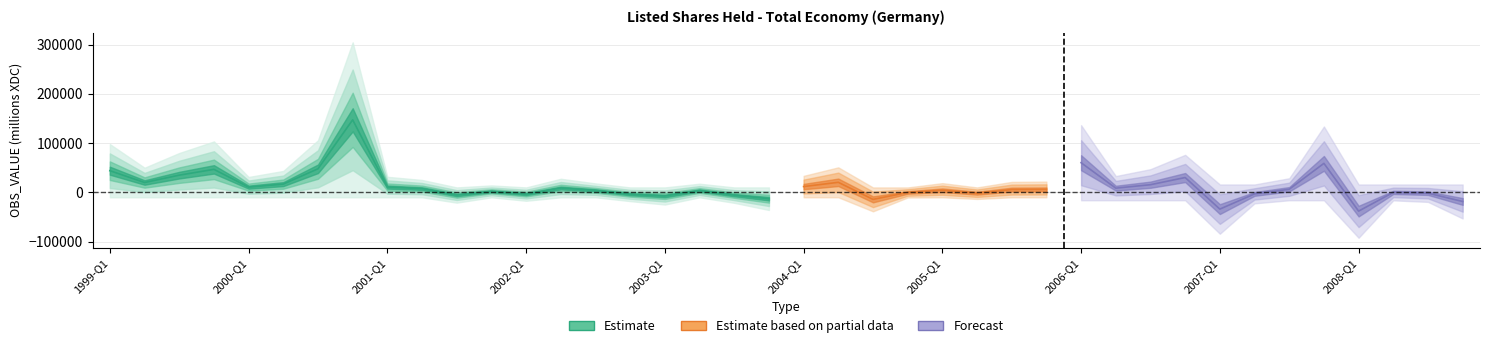

Does the chart have visible grid lines?

Yes